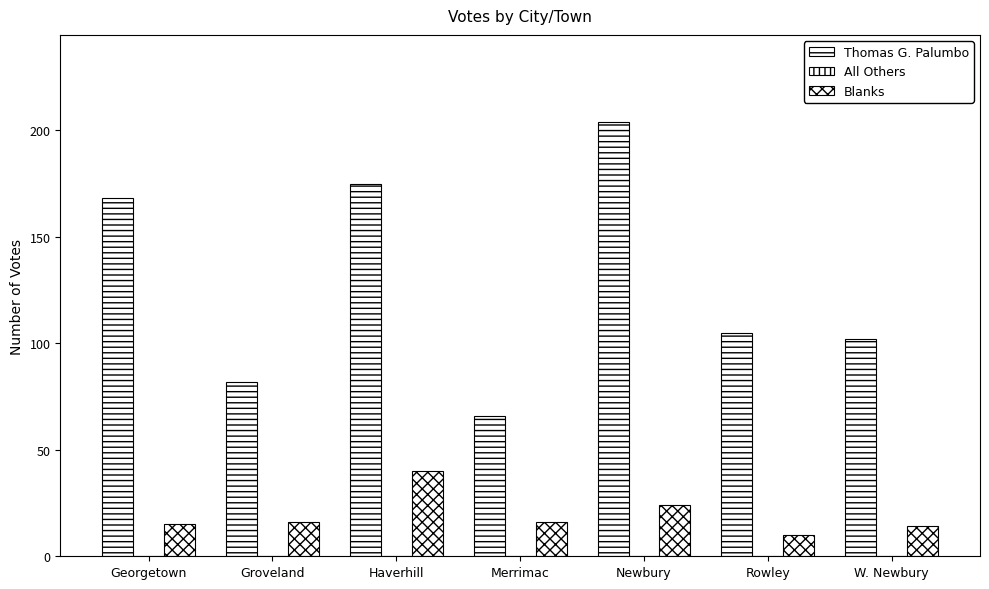

How many groups of bars are there?

7